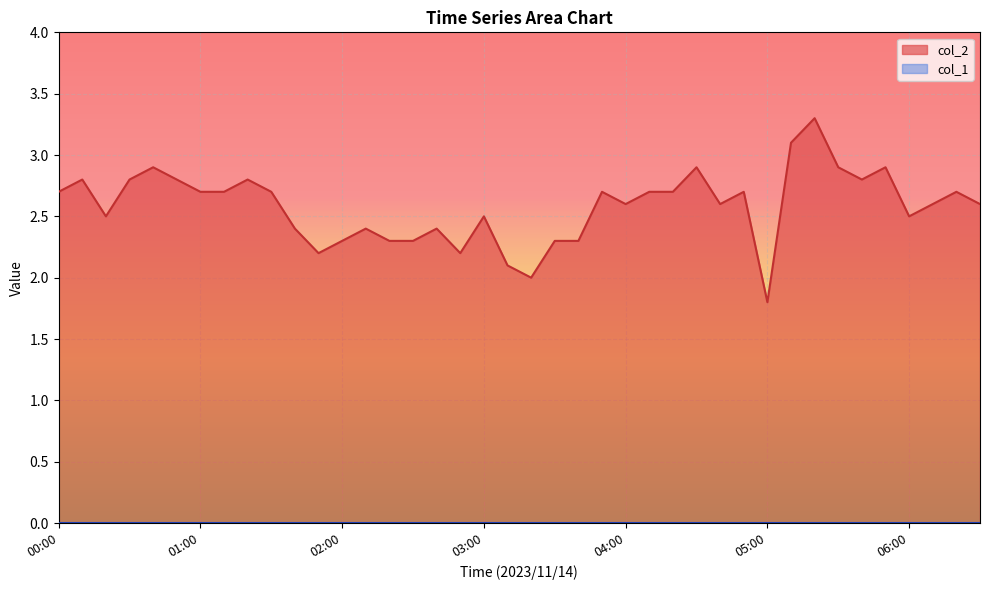

Which has a higher value, 00:40 or 02:10?

00:40